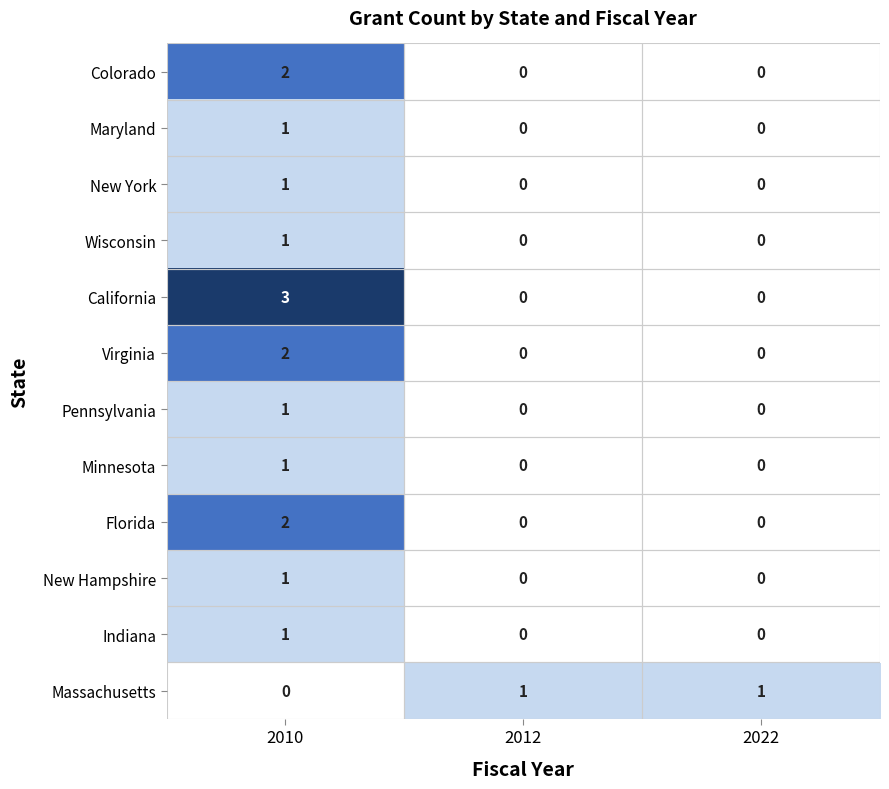

How many Wisconsin values are between 0 and 1?

3